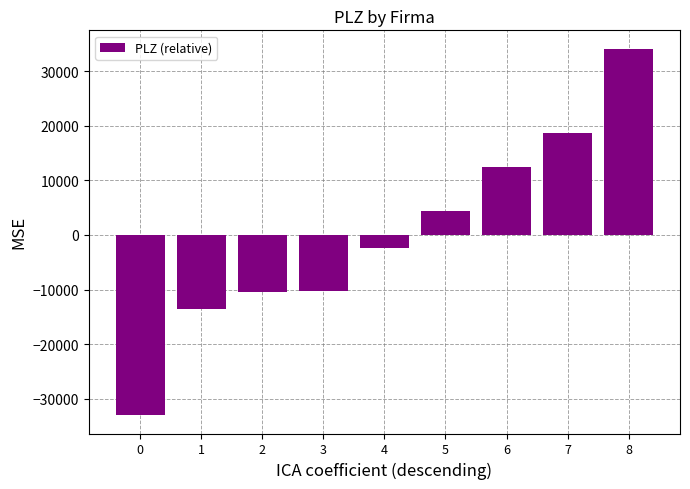

The chart shows a value of 59325.4 at 8. True or false?

False